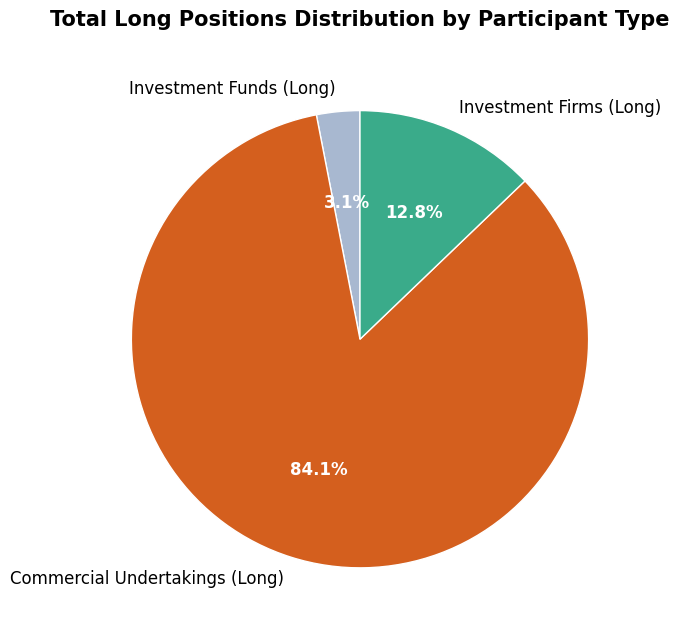

To the nearest percent, what portion does Investment Funds (Long) represent?

3%